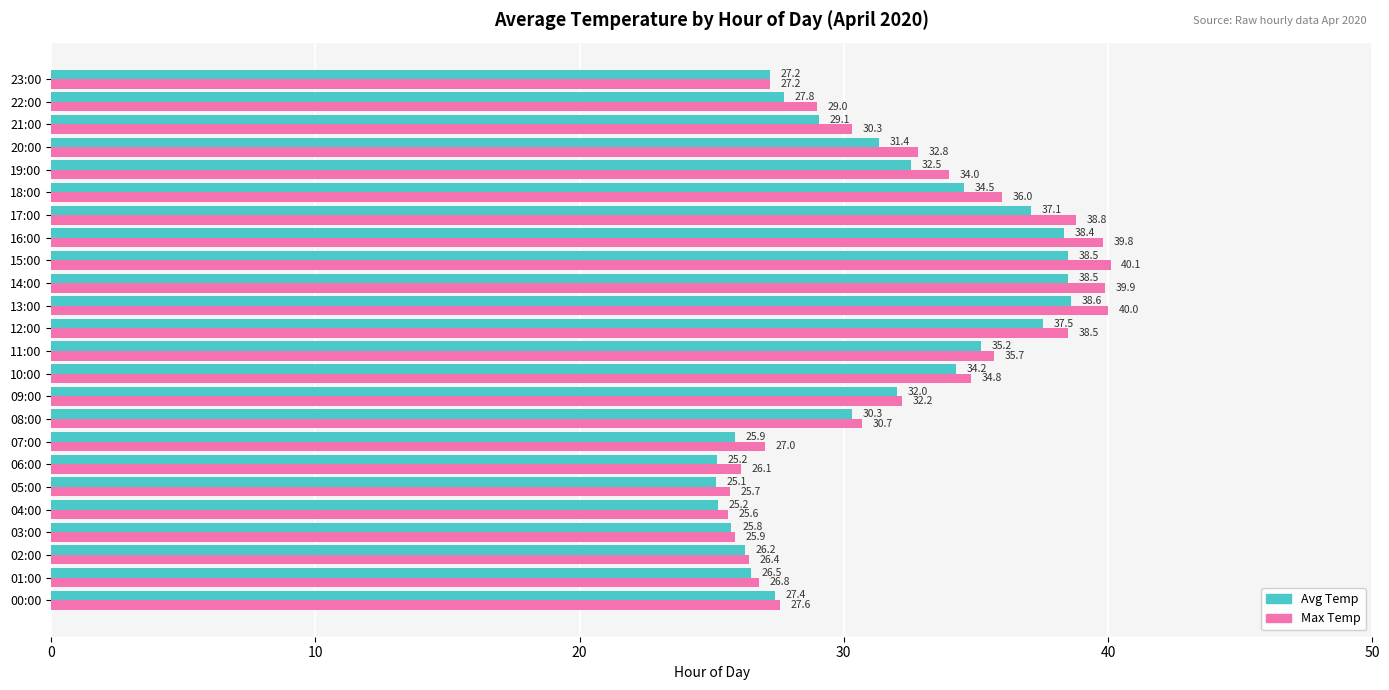

Between 10:00 and 23:00, which series saw the biggest shift?

Max Temp